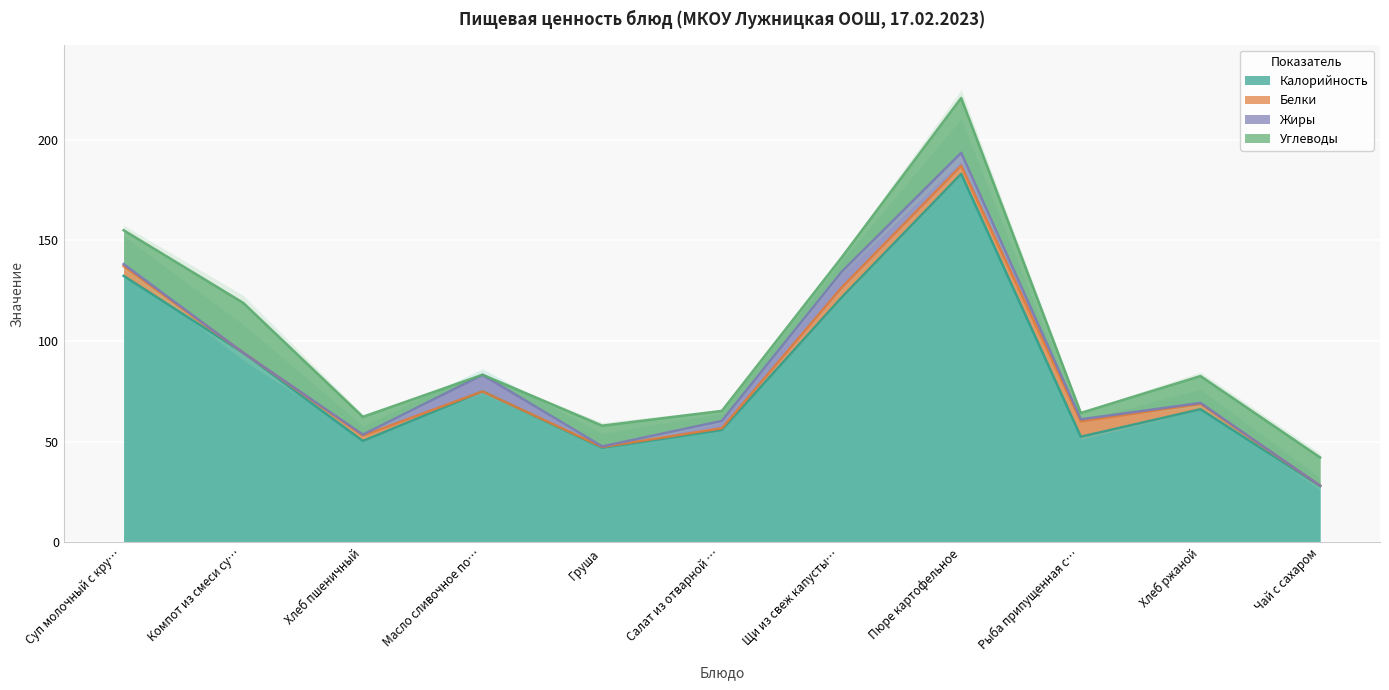

List the series in order of their peak value, lowest first.

Белки, Жиры, Углеводы, Калорийность